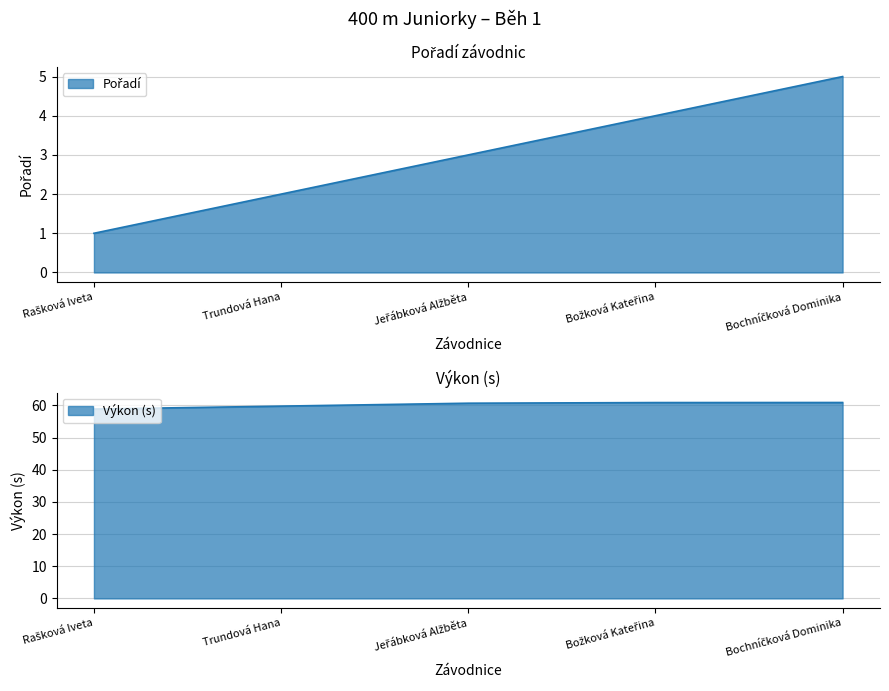

What is the label of the 3rd point from the right?

Jeřábková Alžběta